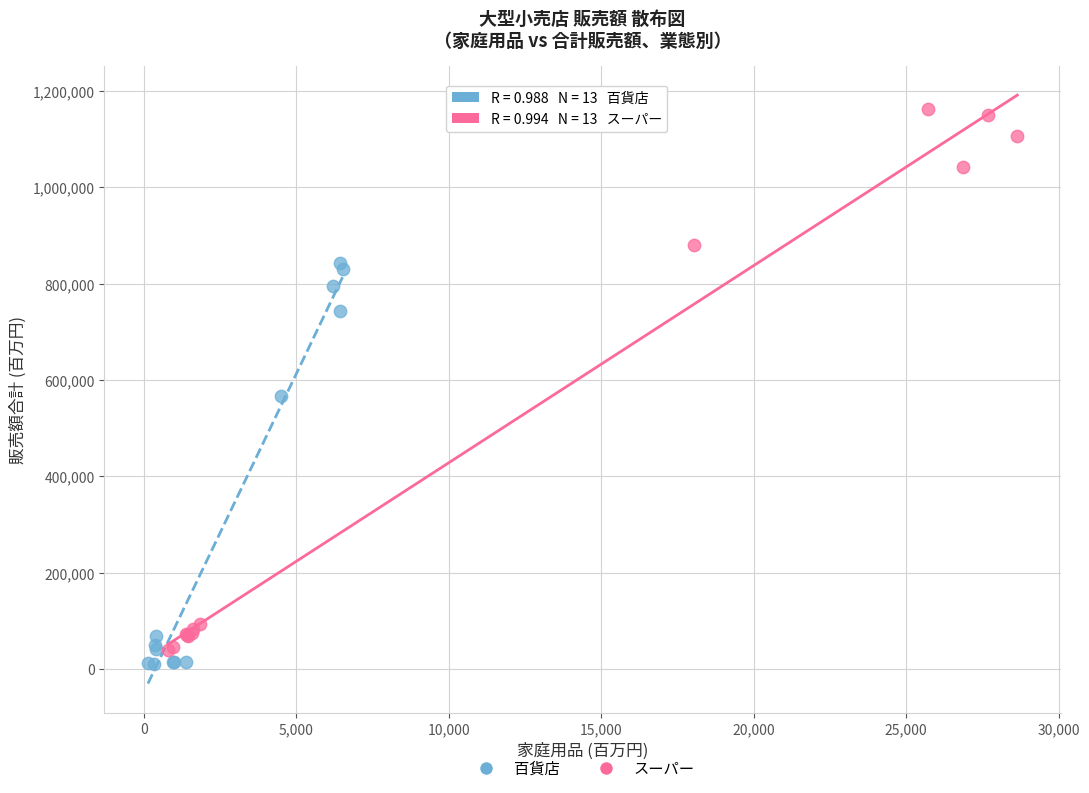

What are all the series names shown in the legend?

百貨店, スーパー